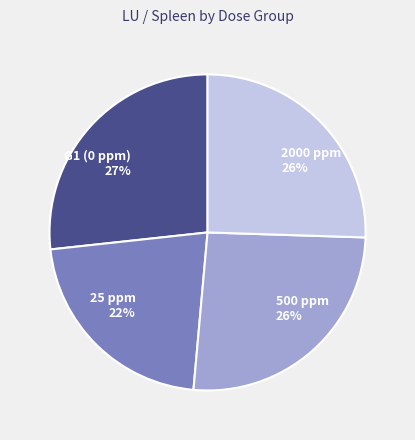

Does 500 ppm represent more than half of the total?

No